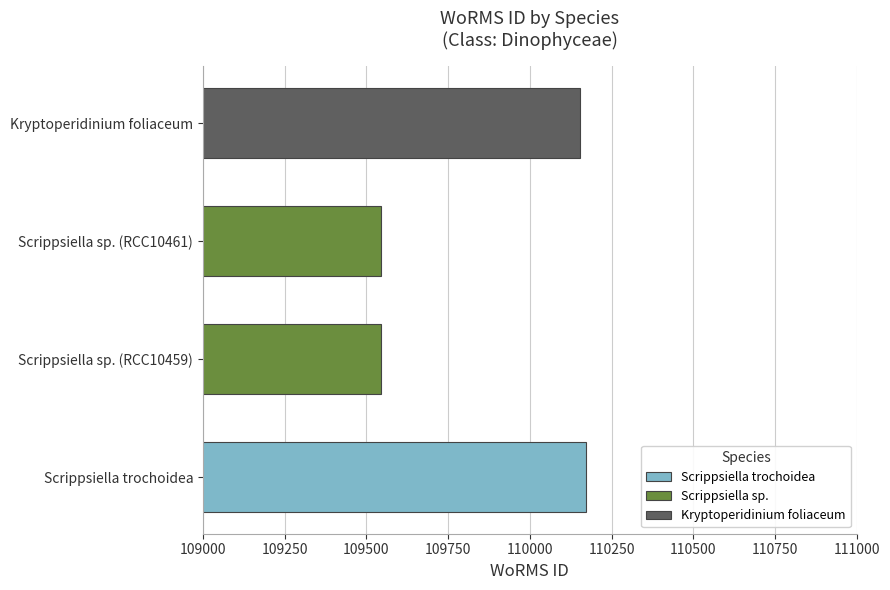

Reading left to right, transcribe all the data shown in this chart.

Scrippsiella trochoidea=110172	Scrippsiella sp. (RCC10459)=109545	Kryptoperidinium foliaceum=110154	Scrippsiella sp. (RCC10461)=109545